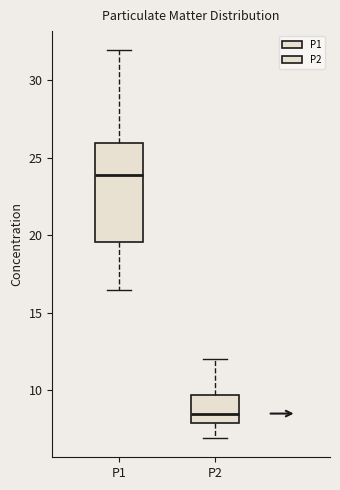

Where does the median line of the box for P2 sit on the y-axis? The values are not printed on the chart, so give them approximately, as read against the axis.

8.5